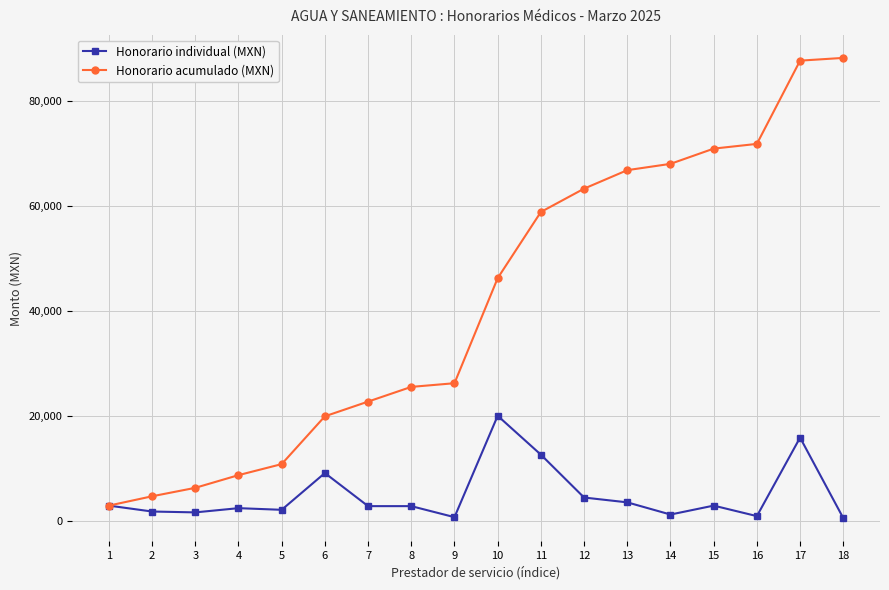

At which category is the sum across all series the highest?

17